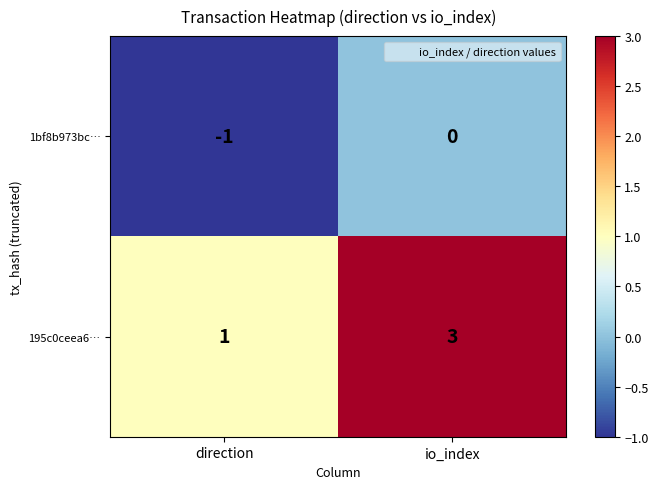

Between direction and io_index, which series saw the biggest shift?

195c0ceea6…